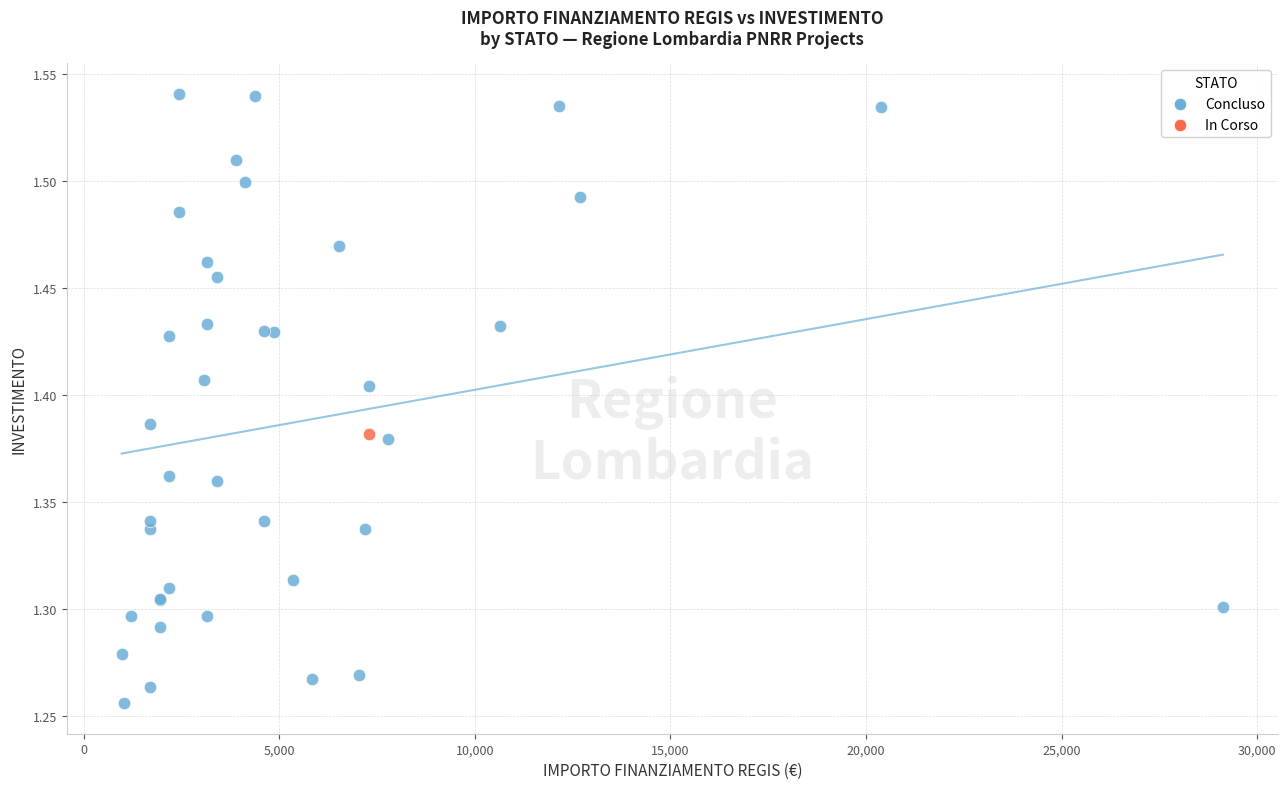

What are all the series names shown in the legend?

Concluso, In Corso